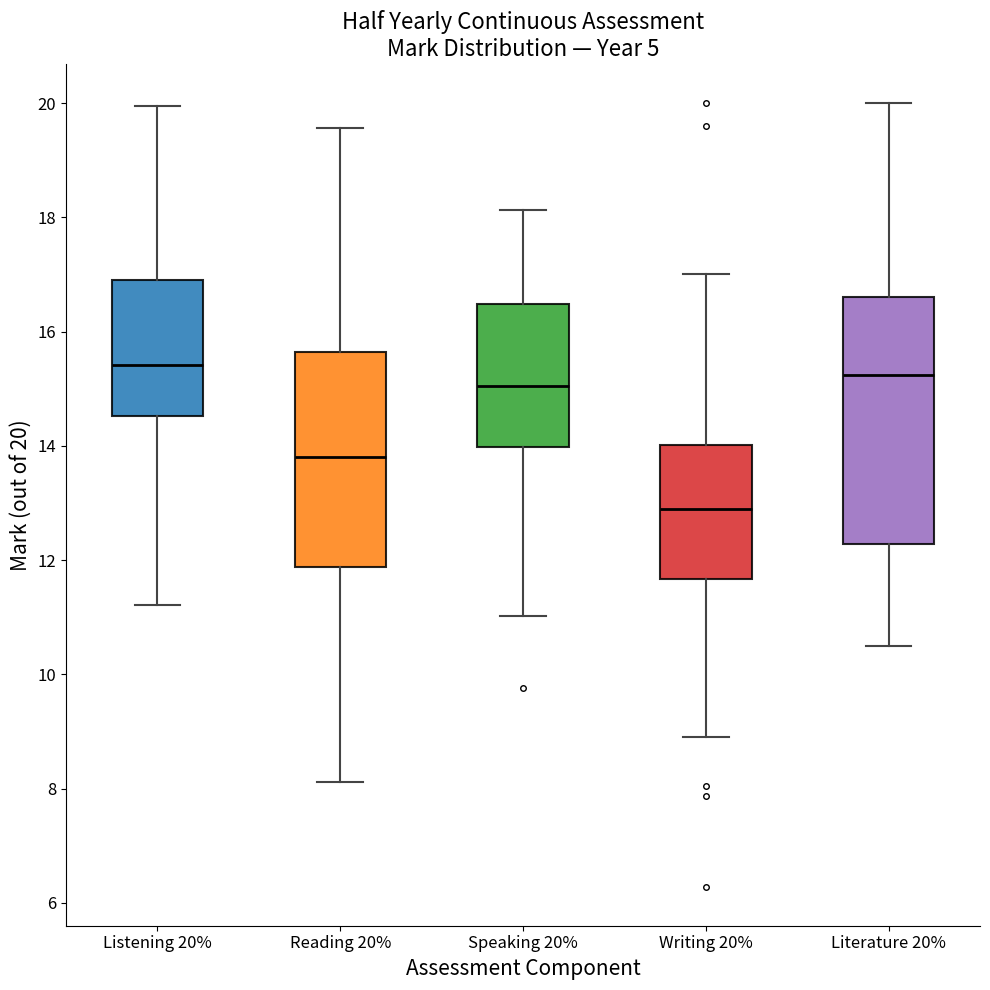

Reading left to right, transcribe this box plot: for each box, give where its median line is, the range the box spans, and where its two whiskers end, as read against the y-axis. The values are not printed on the chart, so give them approximately, as read against the axis.

Listening 20%: median 15.4, box 14.6 to 17.0, whiskers 11.2 to 20.0
Reading 20%: median 13.8, box 11.8 to 15.6, whiskers 8.2 to 19.6
Speaking 20%: median 15.0, box 14.0 to 16.4, whiskers 11.0 to 18.2
Writing 20%: median 12.8, box 11.6 to 14.0, whiskers 9.0 to 17.0
Literature 20%: median 15.2, box 12.2 to 16.6, whiskers 10.4 to 20.0